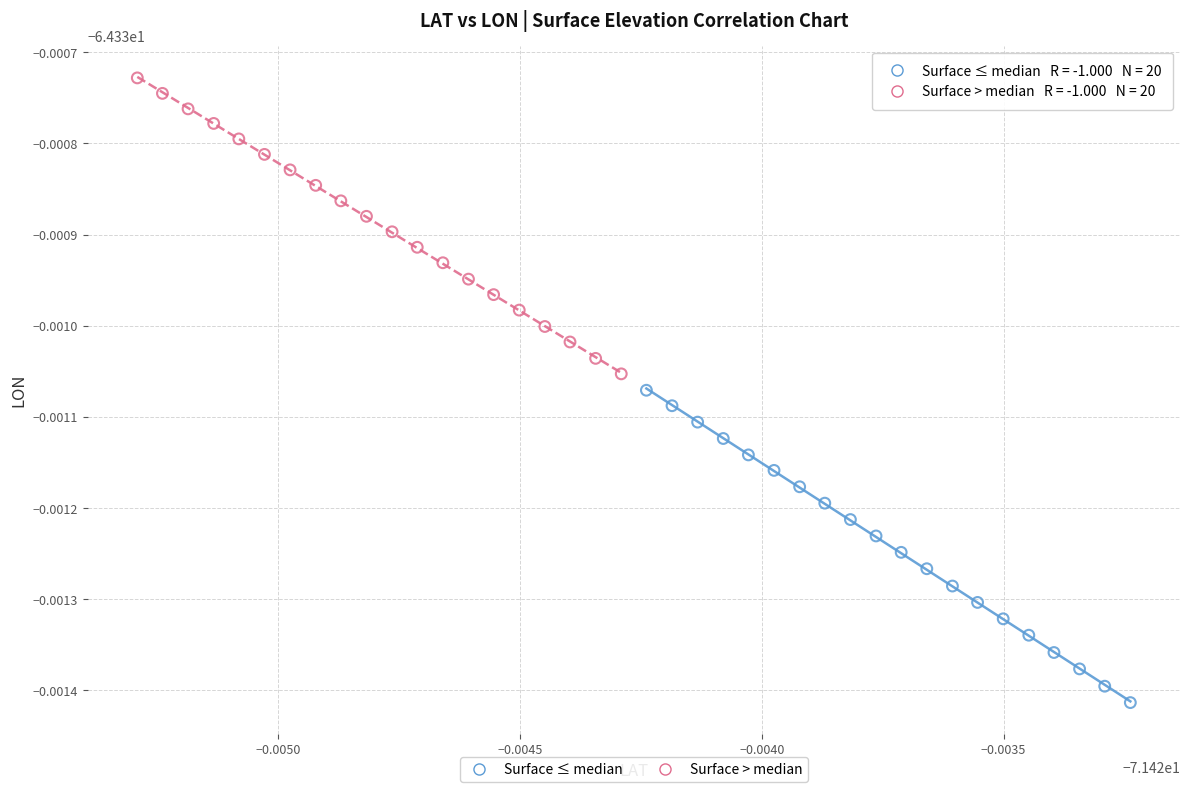

What are all the series names shown in the legend?

Surface ≤ median, Surface > median